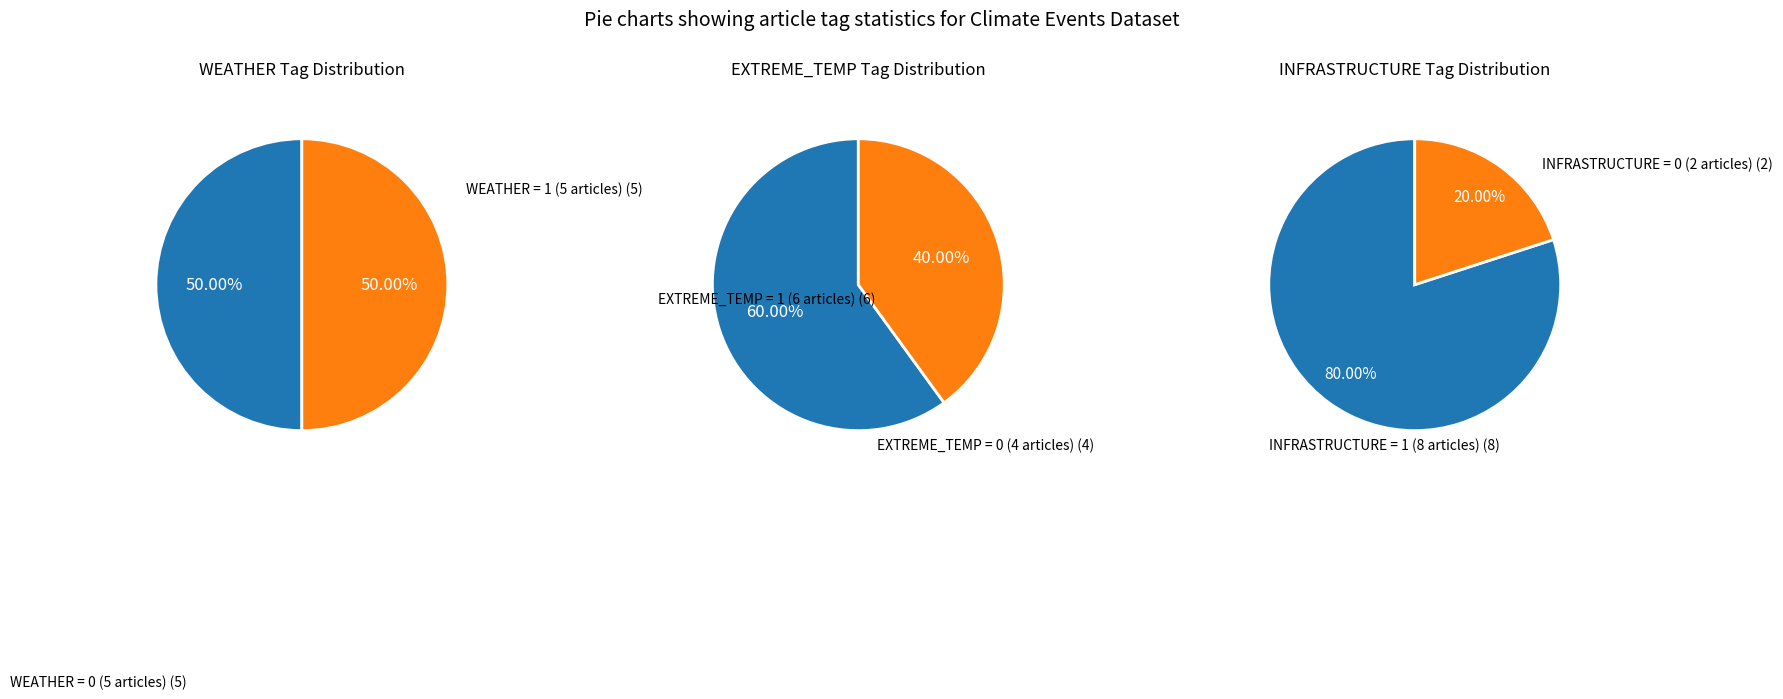

Is 99 Deaths In Odisha the majority of the pie?

No